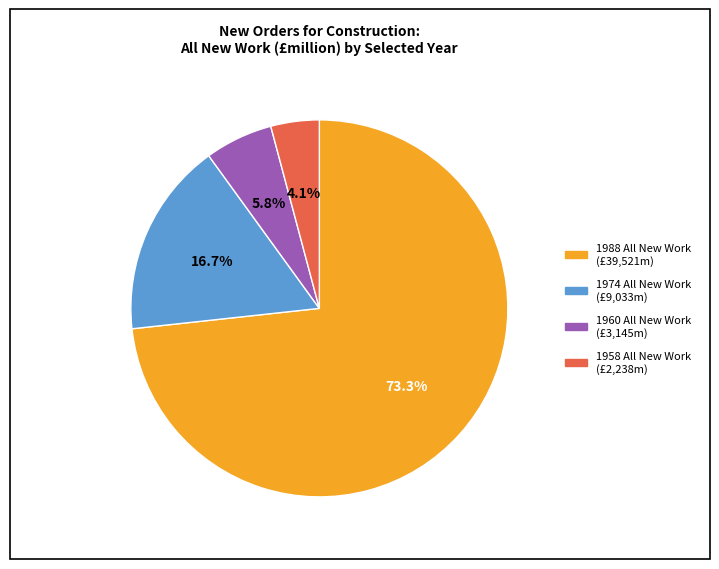

Is there a majority slice in this chart?

Yes